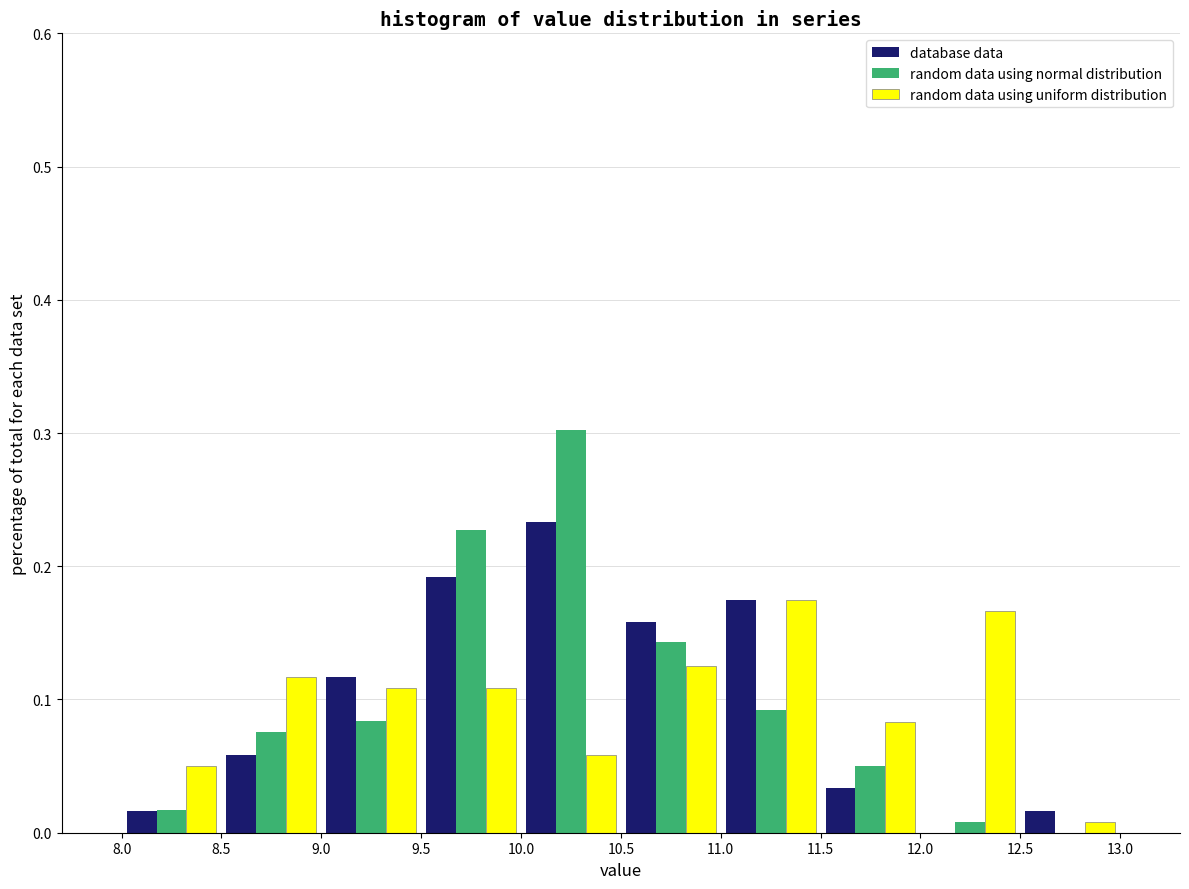

In the random data using normal distribution series, which range on the x-axis has the tallest bar?

10.0 to 10.5